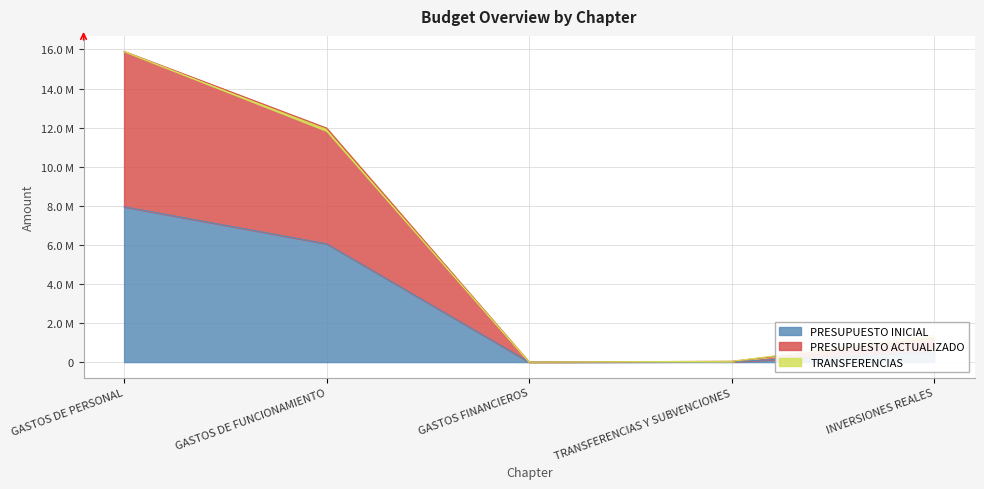

What is the label of the 2nd point from the left?

GASTOS DE FUNCIONAMIENTO